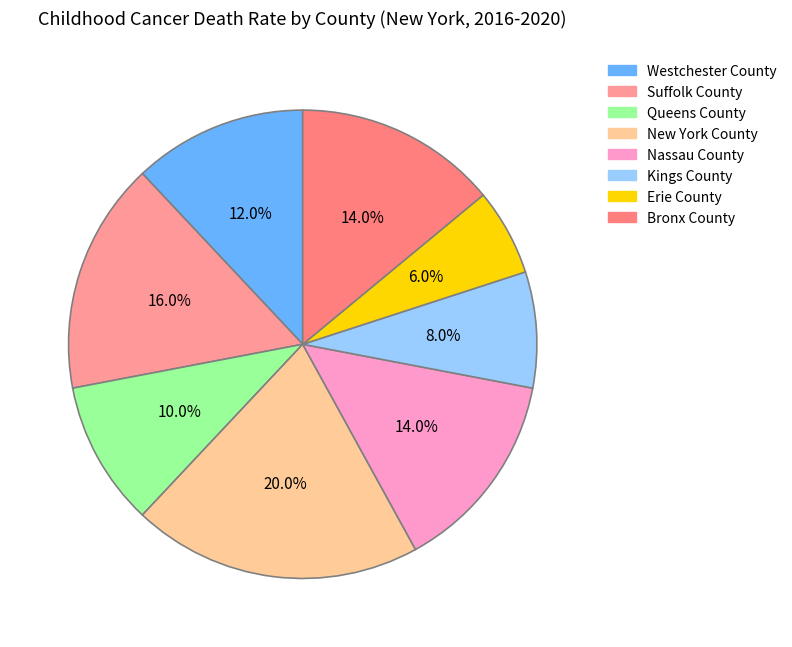

Combined, do Kings County and Queens County account for over 50%?

No